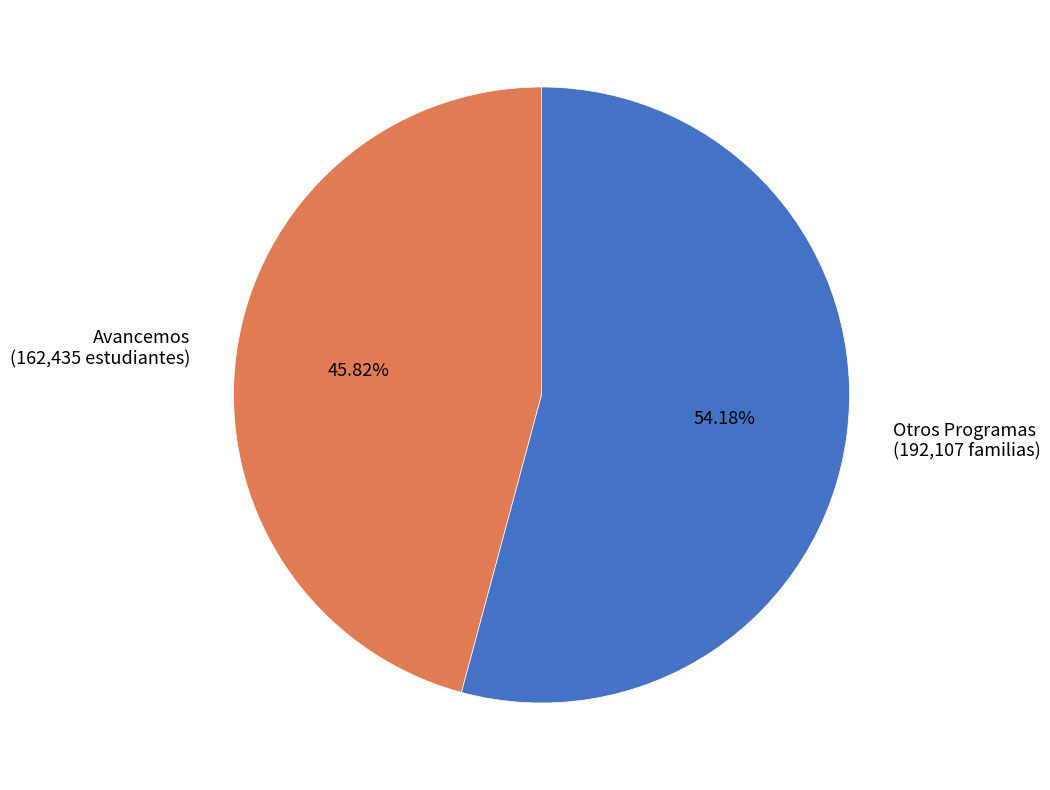

Is there any slice that represents more than half of the pie?

Yes